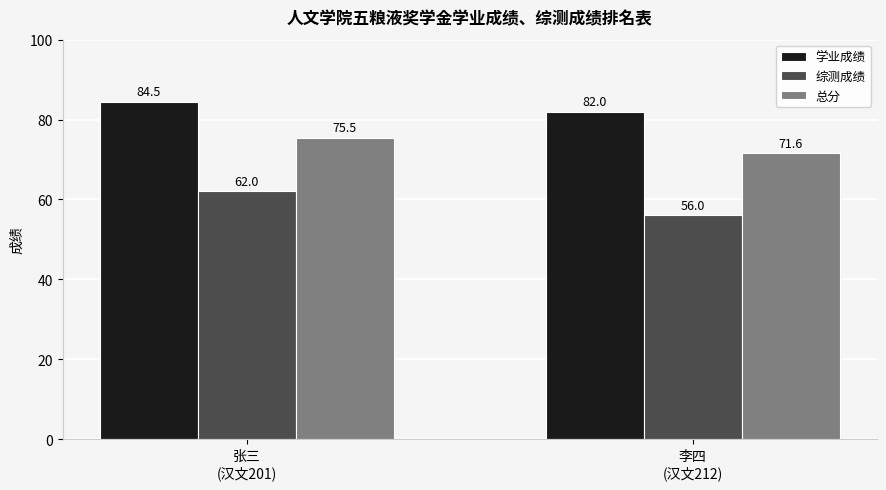

What are all the series names shown in the legend?

学业成绩, 综测成绩, 总分